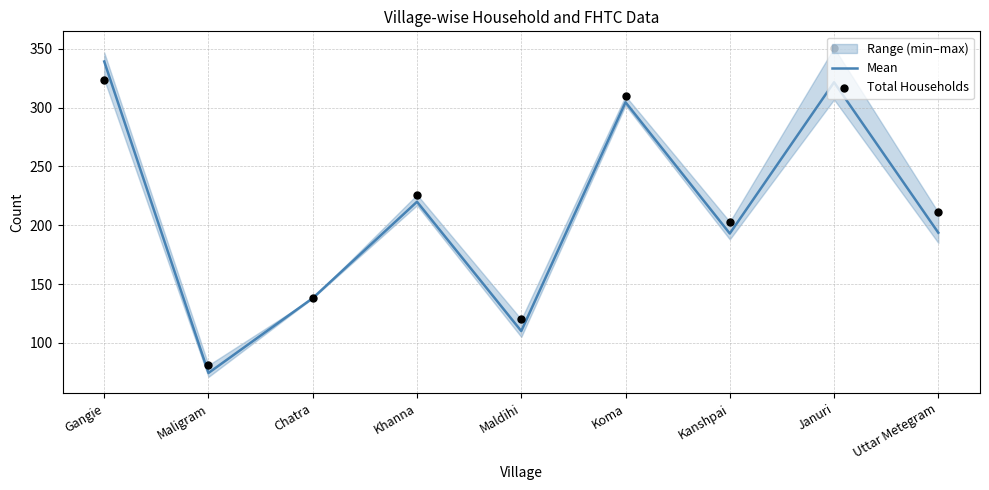

Is the value of Mean at Khanna greater than the value of Total Households at Maldihi?

Yes